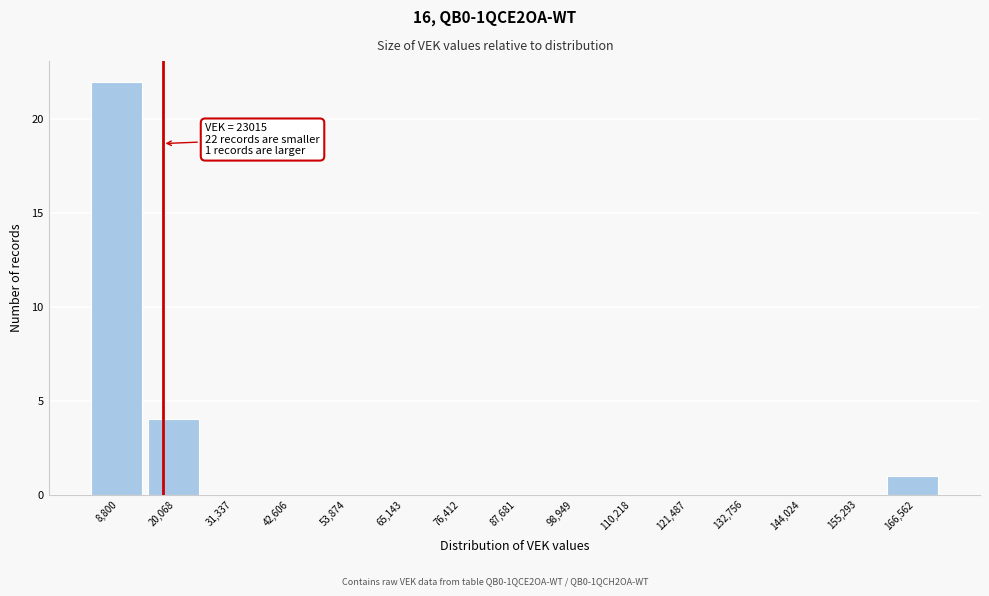

Reading left to right, transcribe all the data shown in this chart.

8,800=22	20,068=4	31,337=0	42,606=0	53,874=0	65,143=0	76,412=0	87,681=0	98,949=0	110,218=0	121,487=0	132,756=0	144,024=0	155,293=0	166,562=1